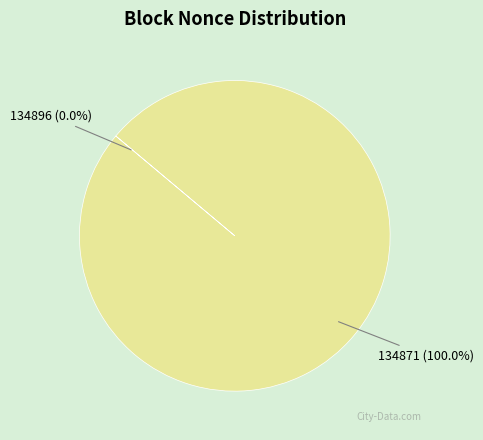

Does any single category account for the majority?

Yes